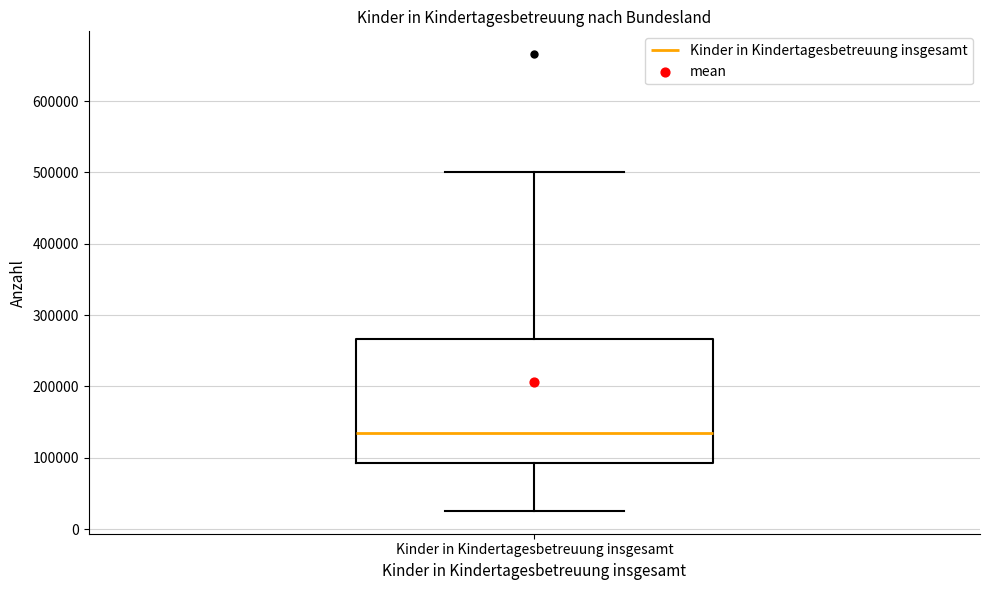

Where is the lower edge of the box for Kinder in Kindertagesbetreuung insgesamt on the y-axis? The values are not printed on the chart, so give them approximately, as read against the axis.

90000